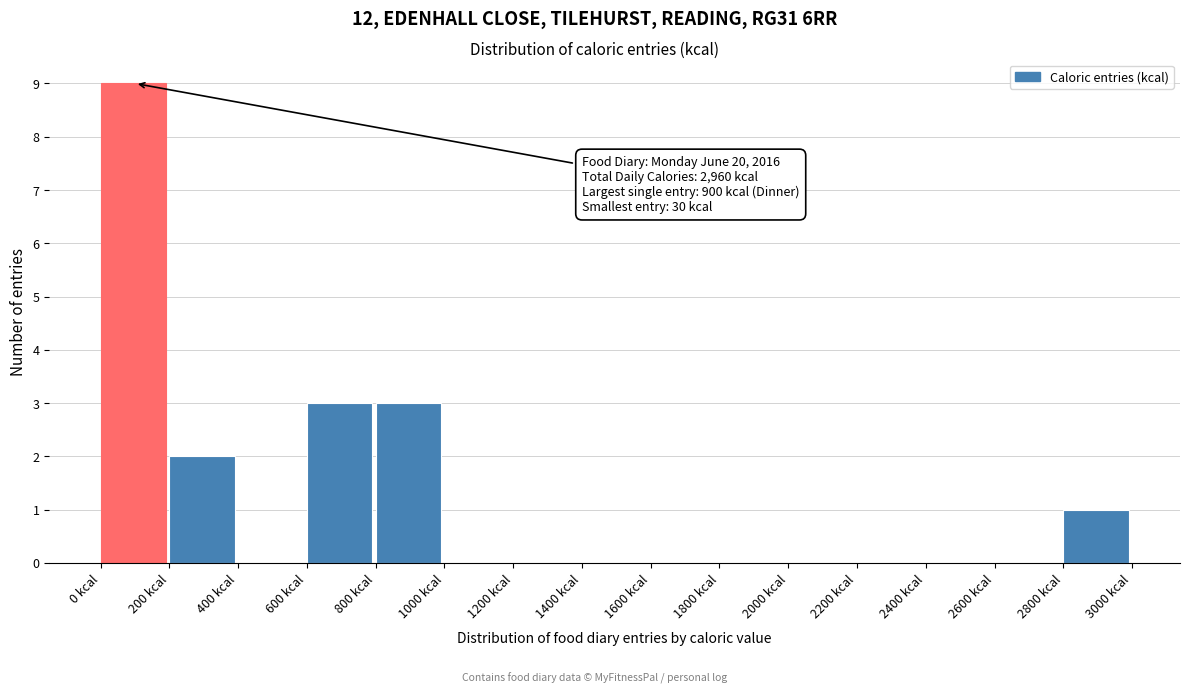

Over which range of the x-axis is the bar tallest?

0 to 200